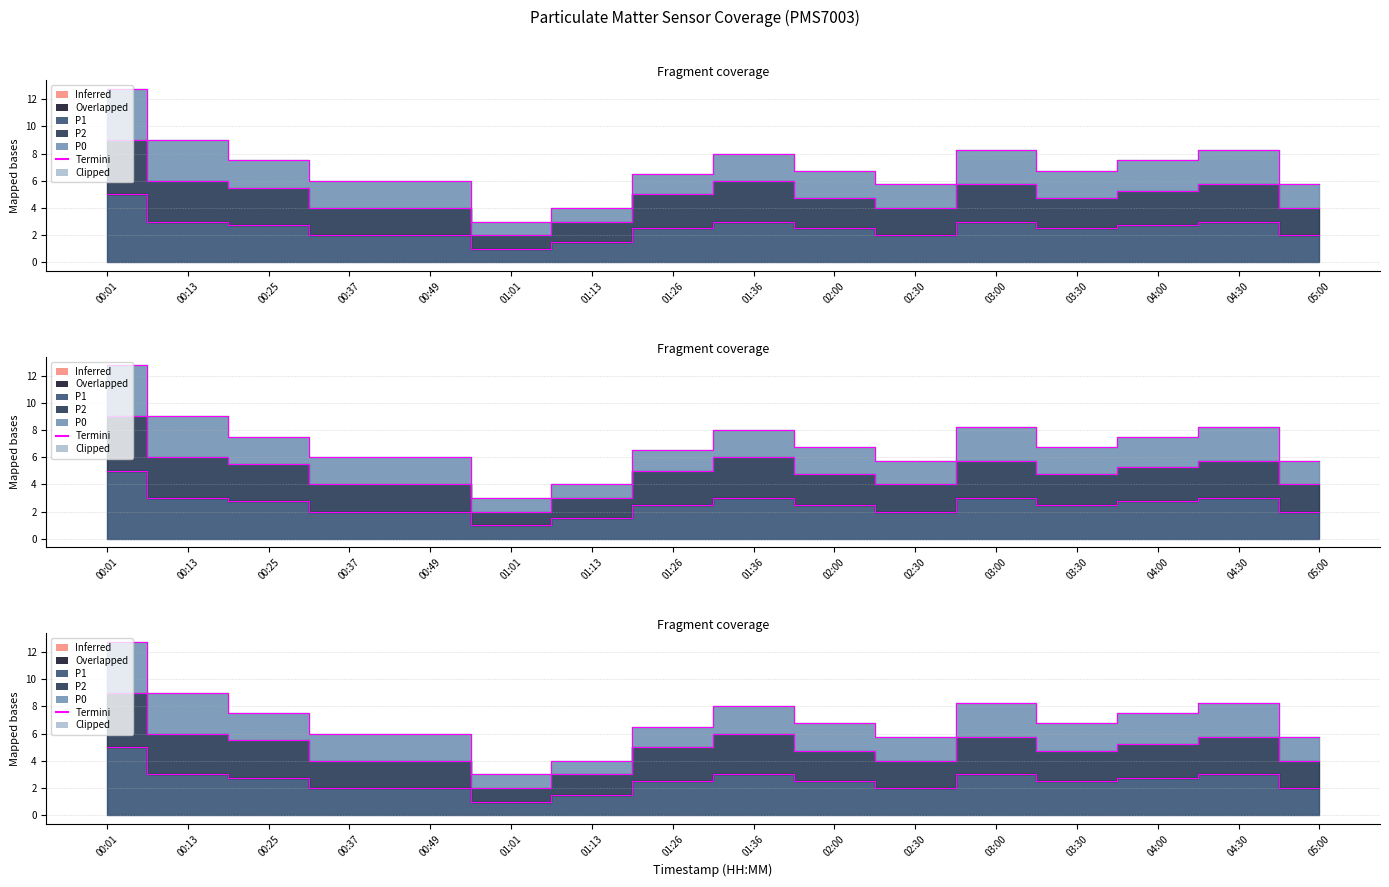

List the labels in order of value, largest first.

00:01, 00:13, 01:36, 03:00, 04:30, 00:25, 04:00, 01:26, 02:00, 03:30, 00:37, 00:49, 02:30, 05:00, 01:13, 01:01